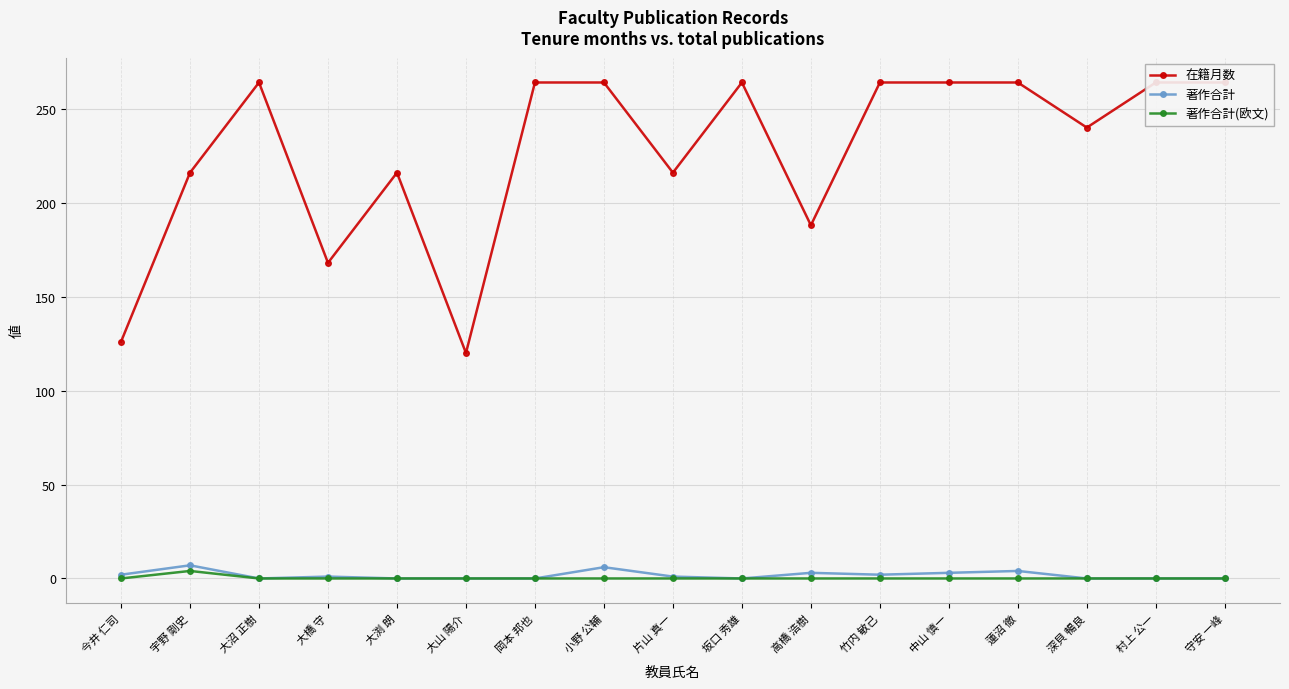

At how many categories does at least one series exceed 222?

10